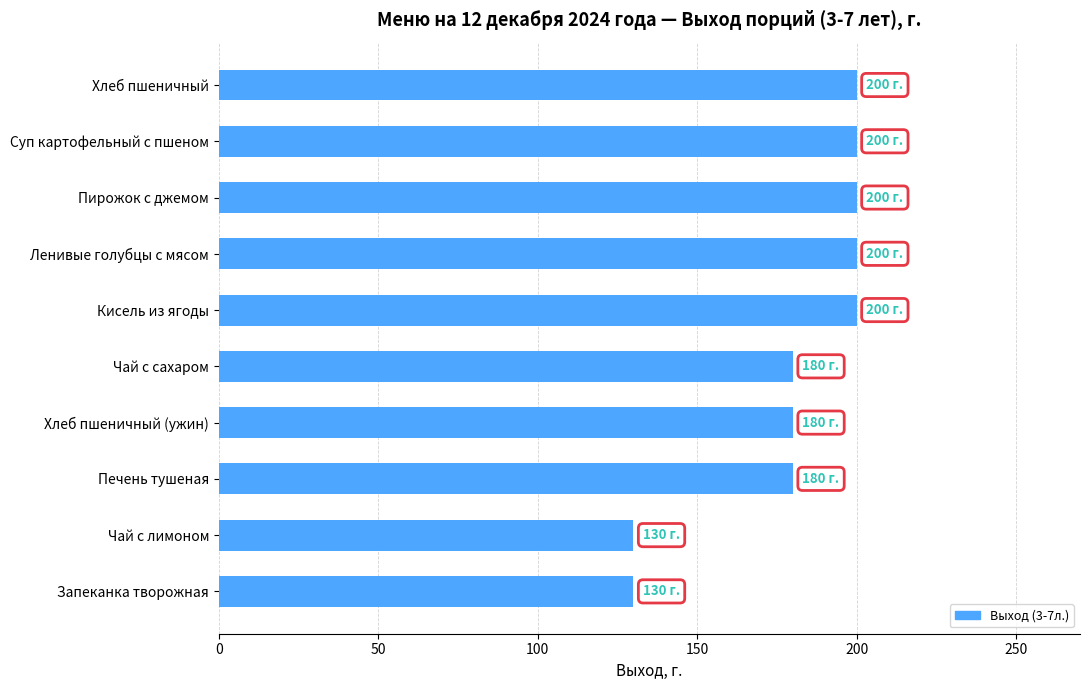

What is the label of the 1st bar from the bottom?

Запеканка творожная